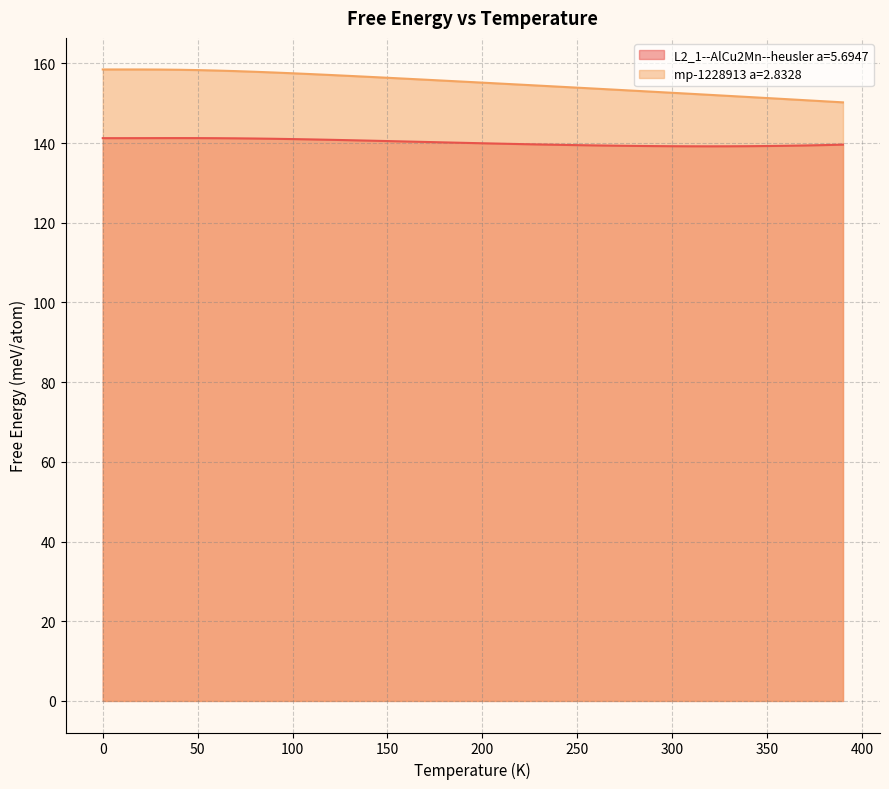

The value of mp-1228913 a=2.8328 at 290.0 is 200.7. True or false?

False